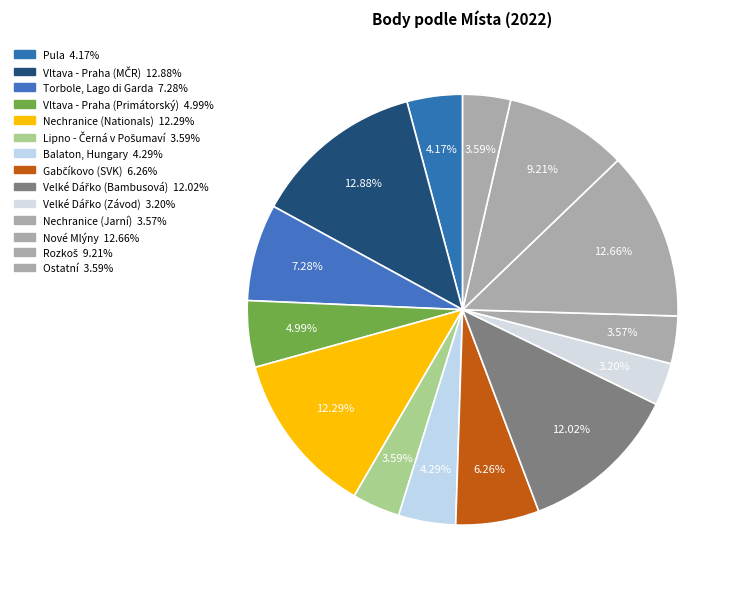

Count the number of slices in the pie.

14